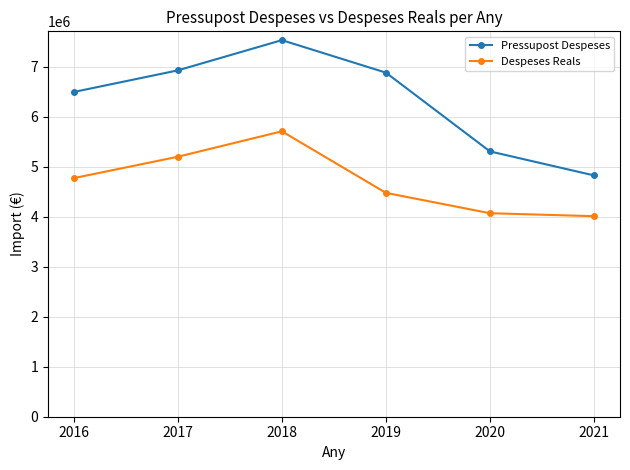

How many values in the Pressupost Despeses series are below 6881676?

3